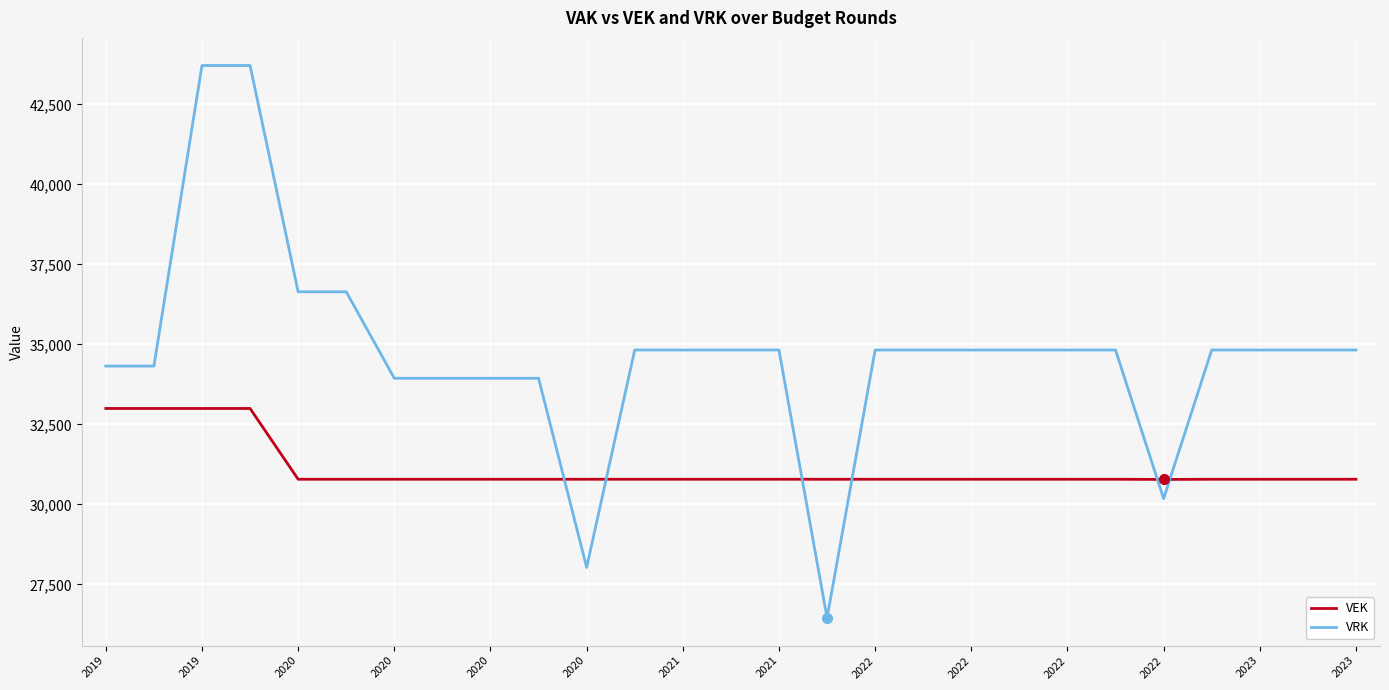

How many categories are shown in the chart?

27